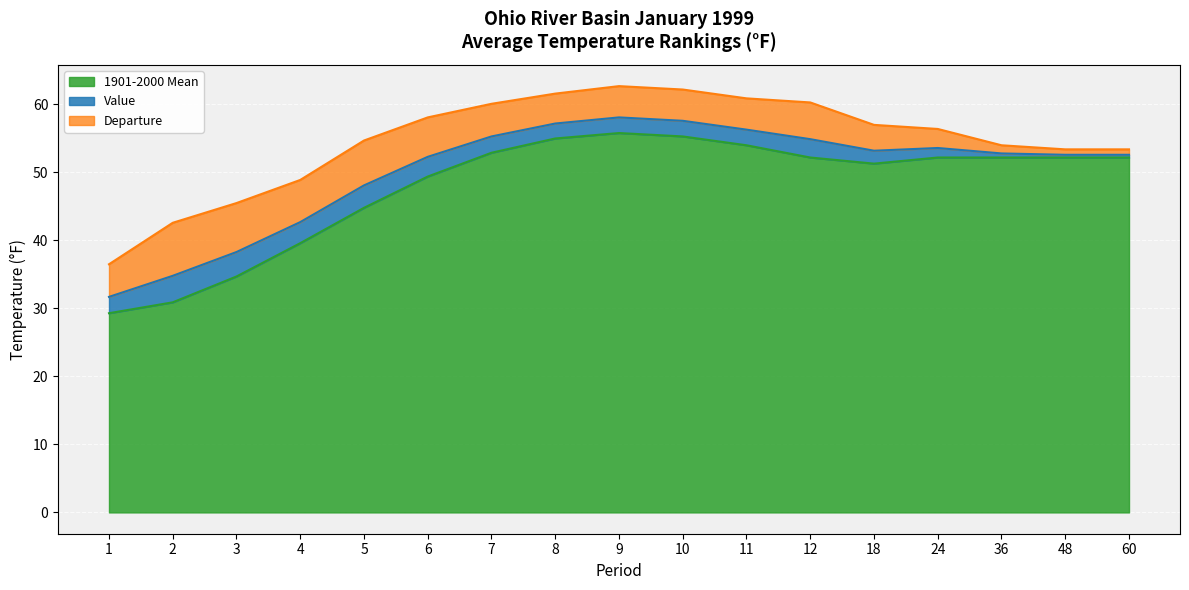

Between 8 and 5, which is larger?

8